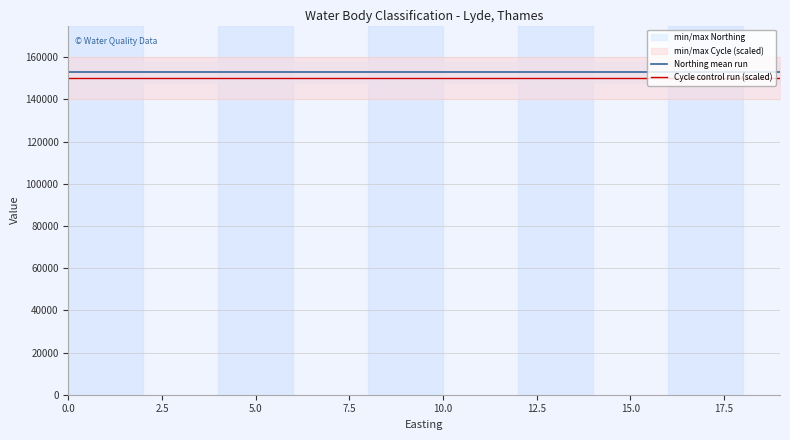

At how many categories does at least one series exceed 152545?

20